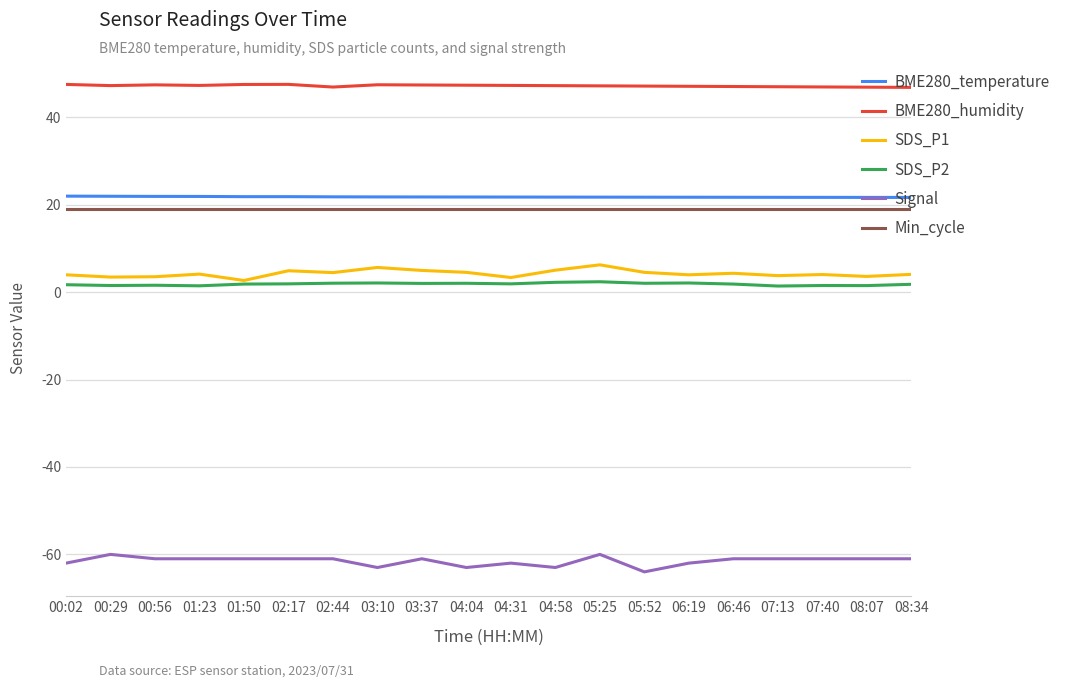

What is the greatest value displayed?

47.5